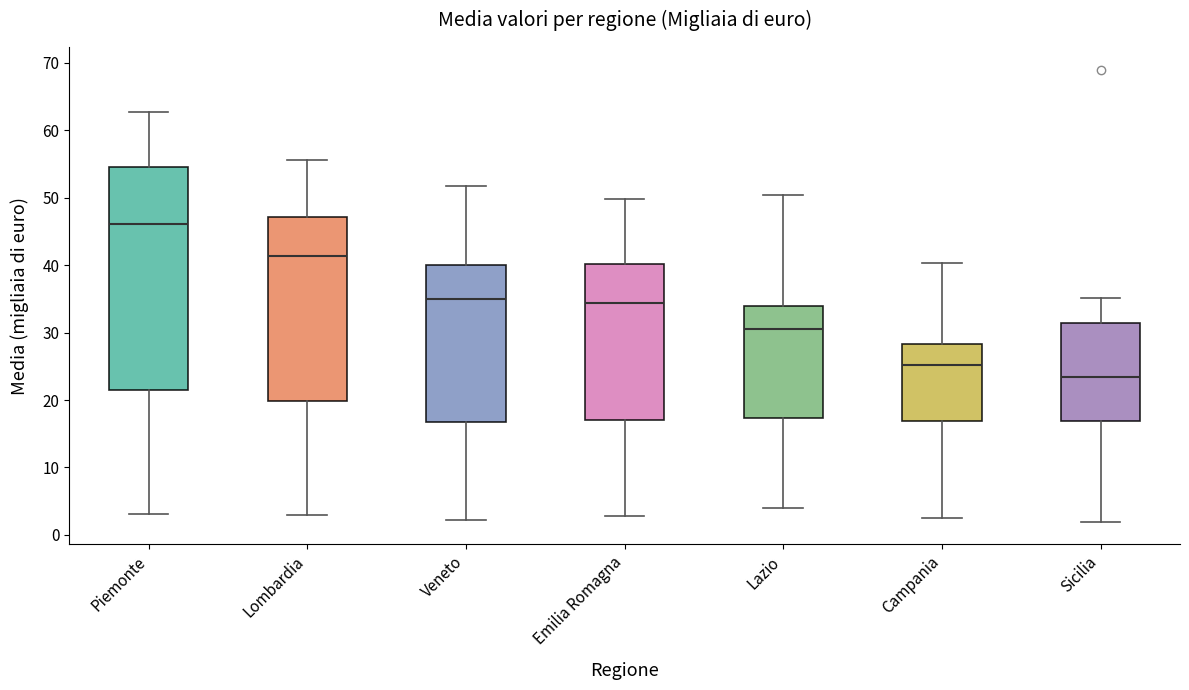

Reading left to right, transcribe this box plot: for each box, give where its median line is, the range the box spans, and where its two whiskers end, as read against the y-axis. The values are not printed on the chart, so give them approximately, as read against the axis.

Piemonte: median 46, box 21 to 55, whiskers 3 to 63
Lombardia: median 41, box 20 to 47, whiskers 3 to 56
Veneto: median 35, box 17 to 40, whiskers 2 to 52
Emilia Romagna: median 34, box 17 to 40, whiskers 3 to 50
Lazio: median 30, box 17 to 34, whiskers 4 to 50
Campania: median 25, box 17 to 28, whiskers 2 to 40
Sicilia: median 23, box 17 to 31, whiskers 2 to 35